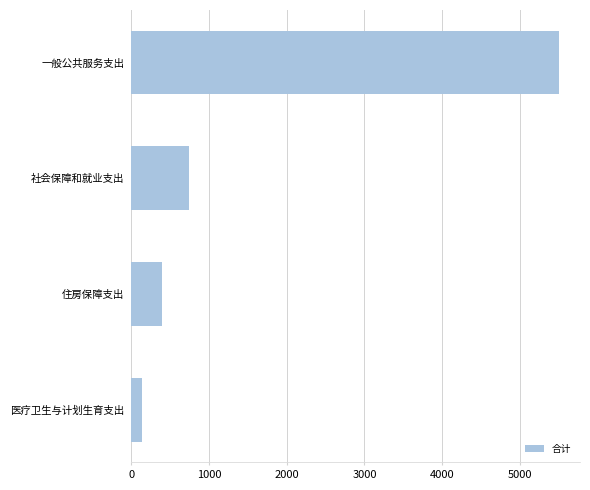

List the labels in order of value, smallest first.

医疗卫生与计划生育支出, 住房保障支出, 社会保障和就业支出, 一般公共服务支出